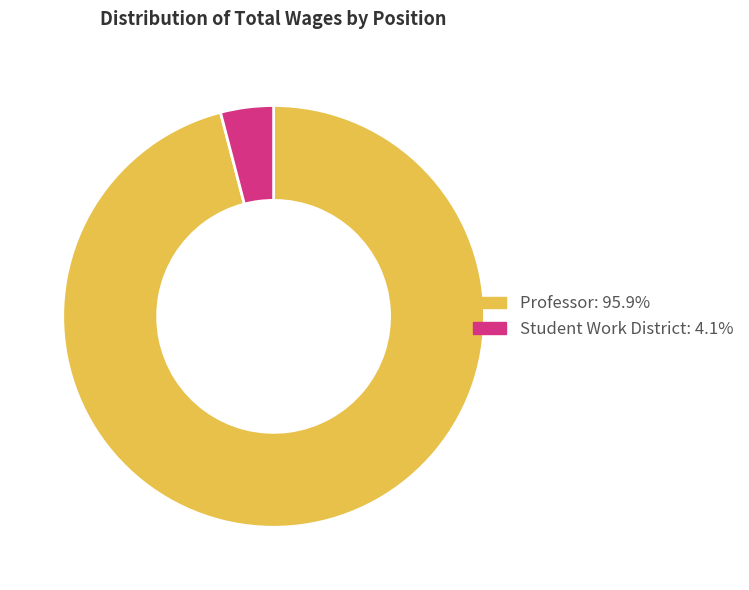

Which has a higher value, Professor or Student Work District?

Professor